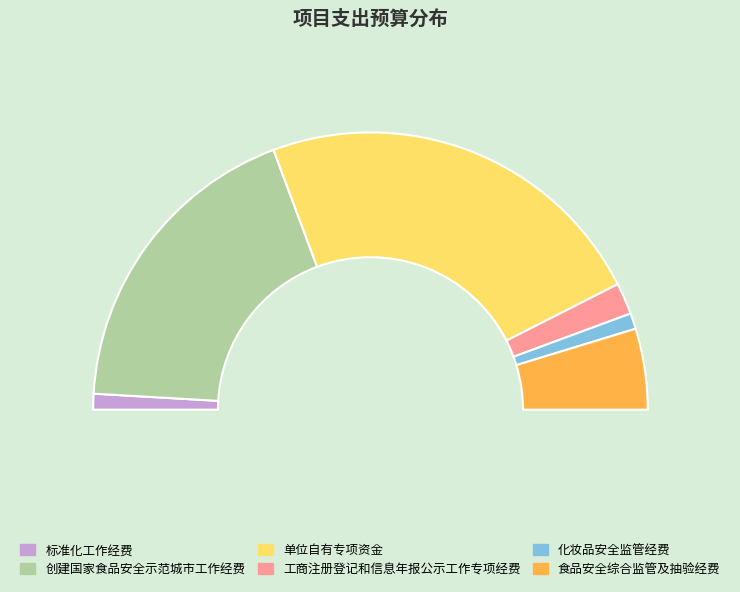

Rank the categories by value from lowest to highest.

标准化工作经费, 化妆品安全监管经费, 工商注册登记和信息年报公示工作专项经费, 食品安全综合监管及抽验经费, 创建国家食品安全示范城市工作经费, 单位自有专项资金